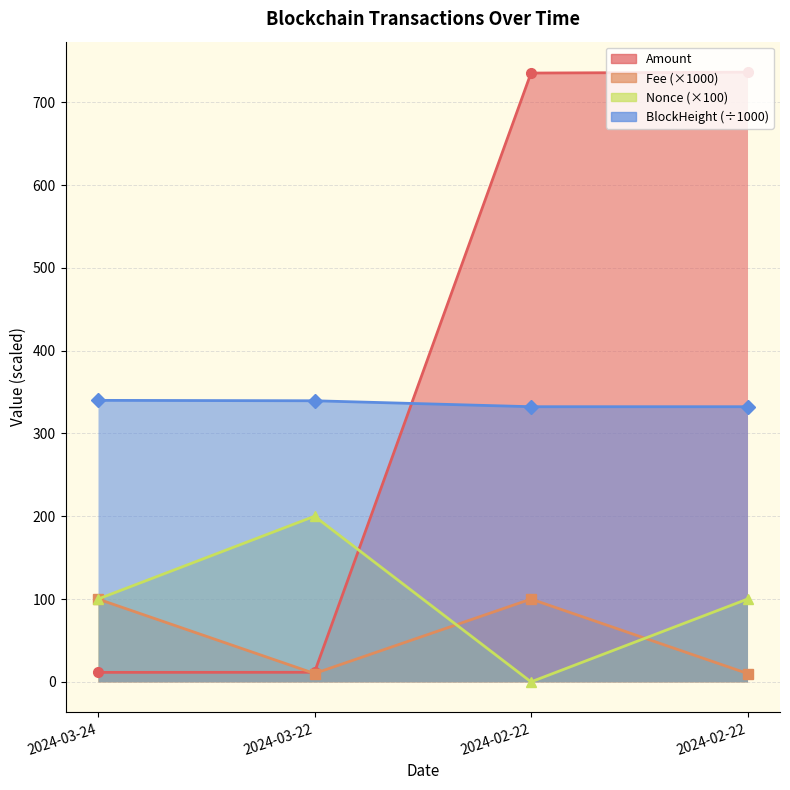

Read the Amount value at 2024-03-22.

11.6